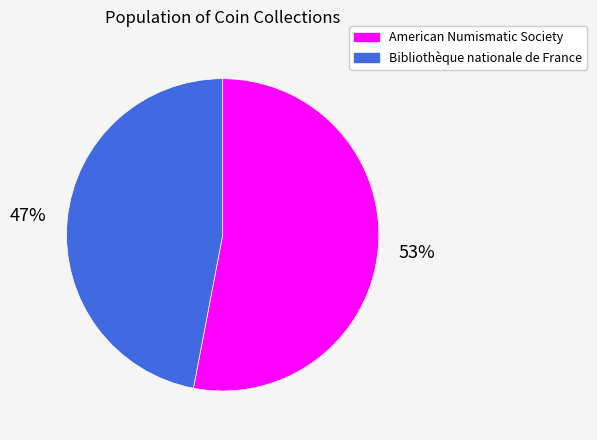

How many segments does this pie chart have?

2